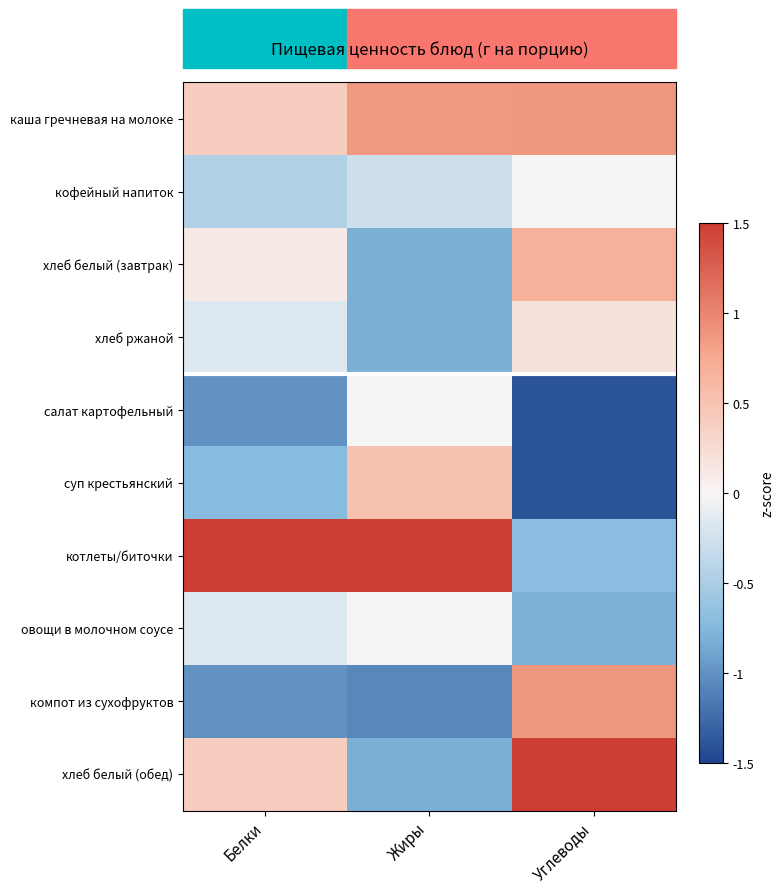

Reading left to right, transcribe all the data shown in this chart.

каша гречневая на молоке: Белки=0.4	Жиры=0.9	Углеводы=0.9
кофейный напиток: Белки=-0.4	Жиры=-0.3	Углеводы=-0.0
хлеб белый (завтрак): Белки=0.1	Жиры=-0.8	Углеводы=0.7
хлеб ржаной: Белки=-0.2	Жиры=-0.8	Углеводы=0.2
салат картофельный: Белки=-1.0	Жиры=-0.0	Углеводы=-1.4
суп крестьянский: Белки=-0.7	Жиры=0.5	Углеводы=-1.4
котлеты/биточки: Белки=2.6	Жиры=2.4	Углеводы=-0.7
овощи в молочном соусе: Белки=-0.2	Жиры=-0.0	Углеводы=-0.8
компот из сухофруктов: Белки=-1.0	Жиры=-1.1	Углеводы=0.9
хлеб белый (обед): Белки=0.4	Жиры=-0.8	Углеводы=1.7